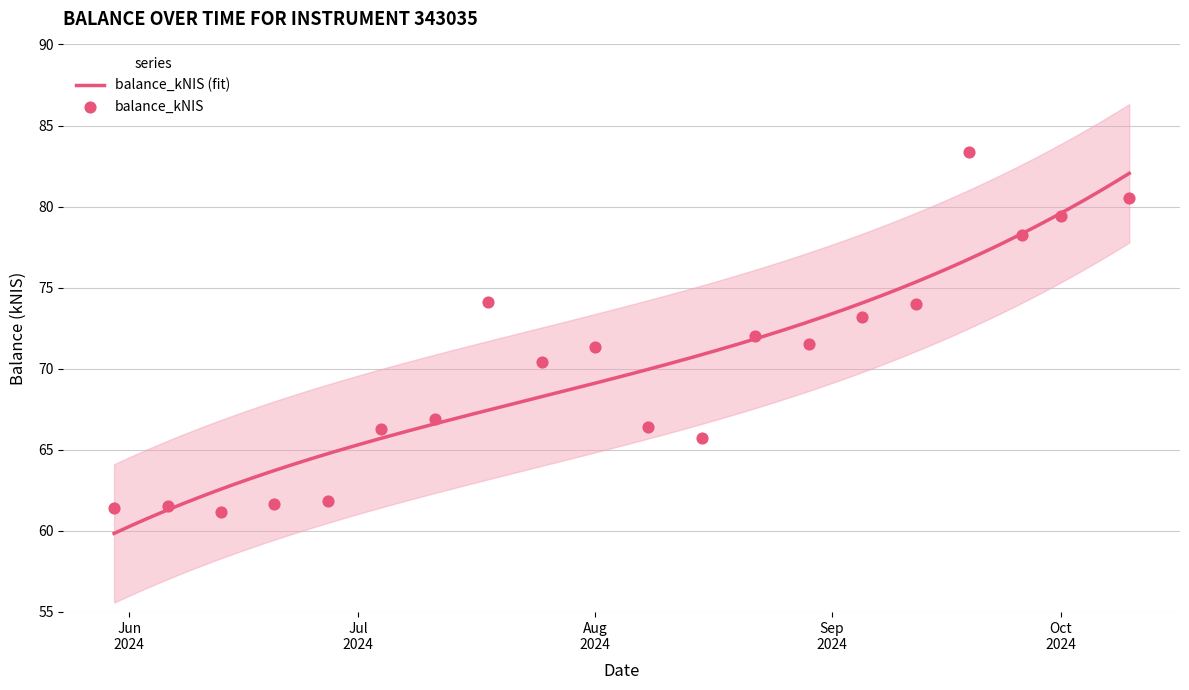

Between 2024-09-19 and 2024-07-11, which is larger?

2024-09-19